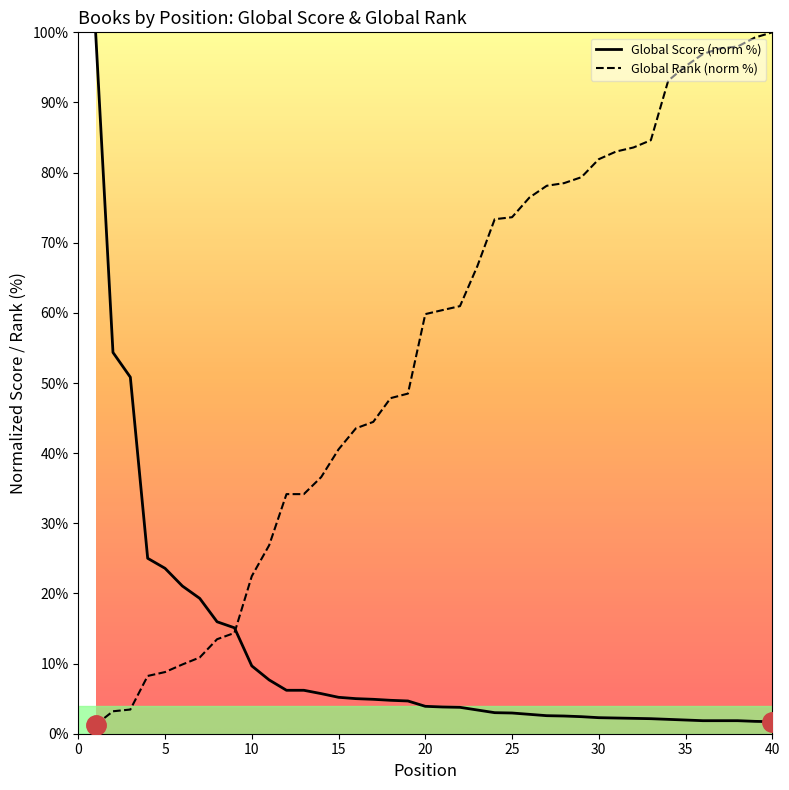

What is the value of the Global Rank (norm) point at the 10th from the left?

22.5